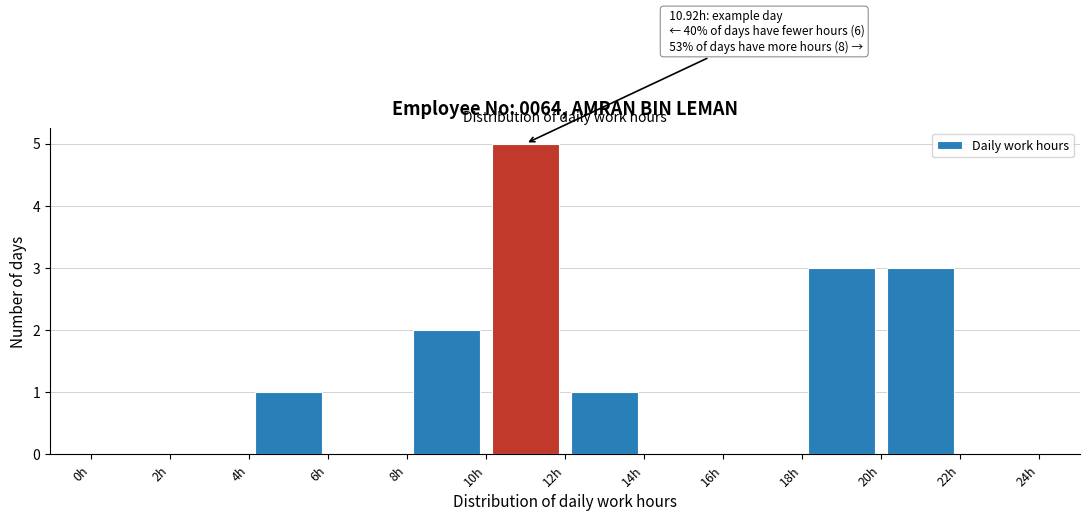

Which range on the x-axis has the tallest bar?

10 to 12